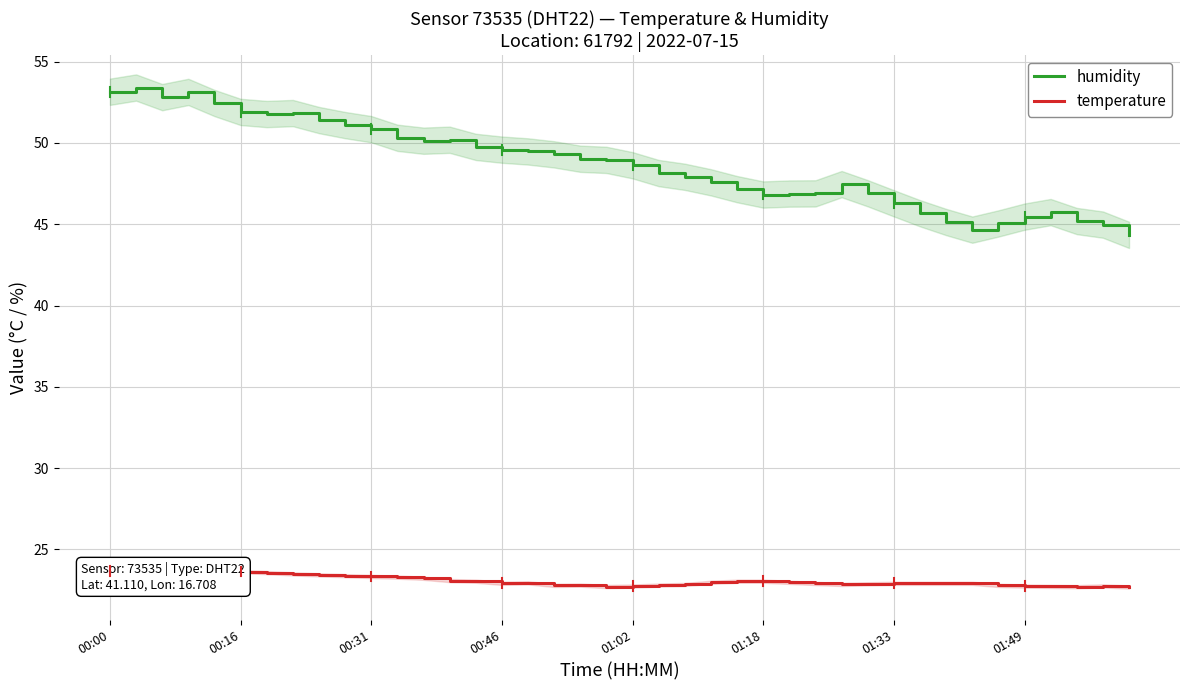

What is the difference between the temperature values at 00:46 and 22?

0.8